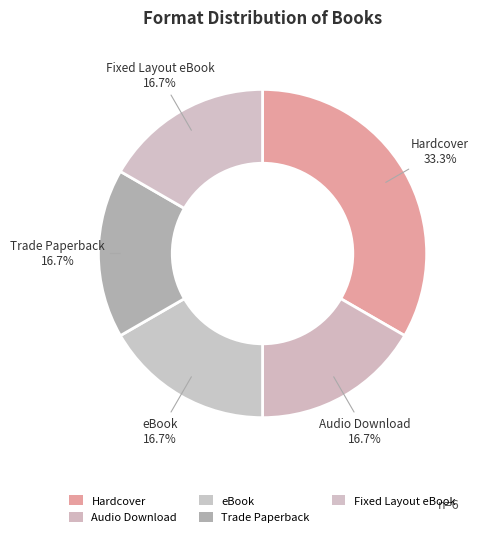

How many slices are in this pie chart?

5